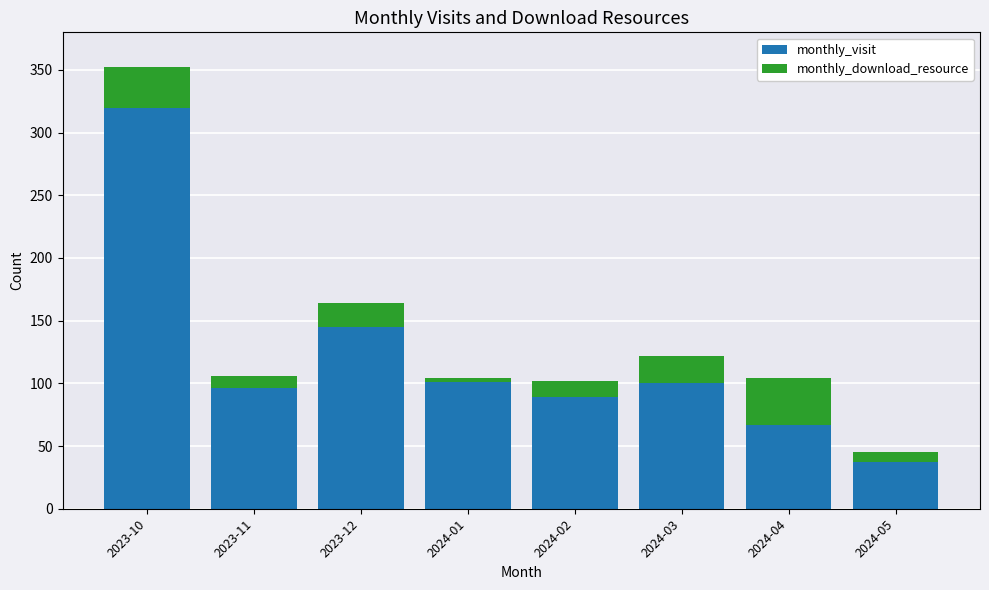

The value of monthly_visit at 2023-12 is 190. True or false?

False